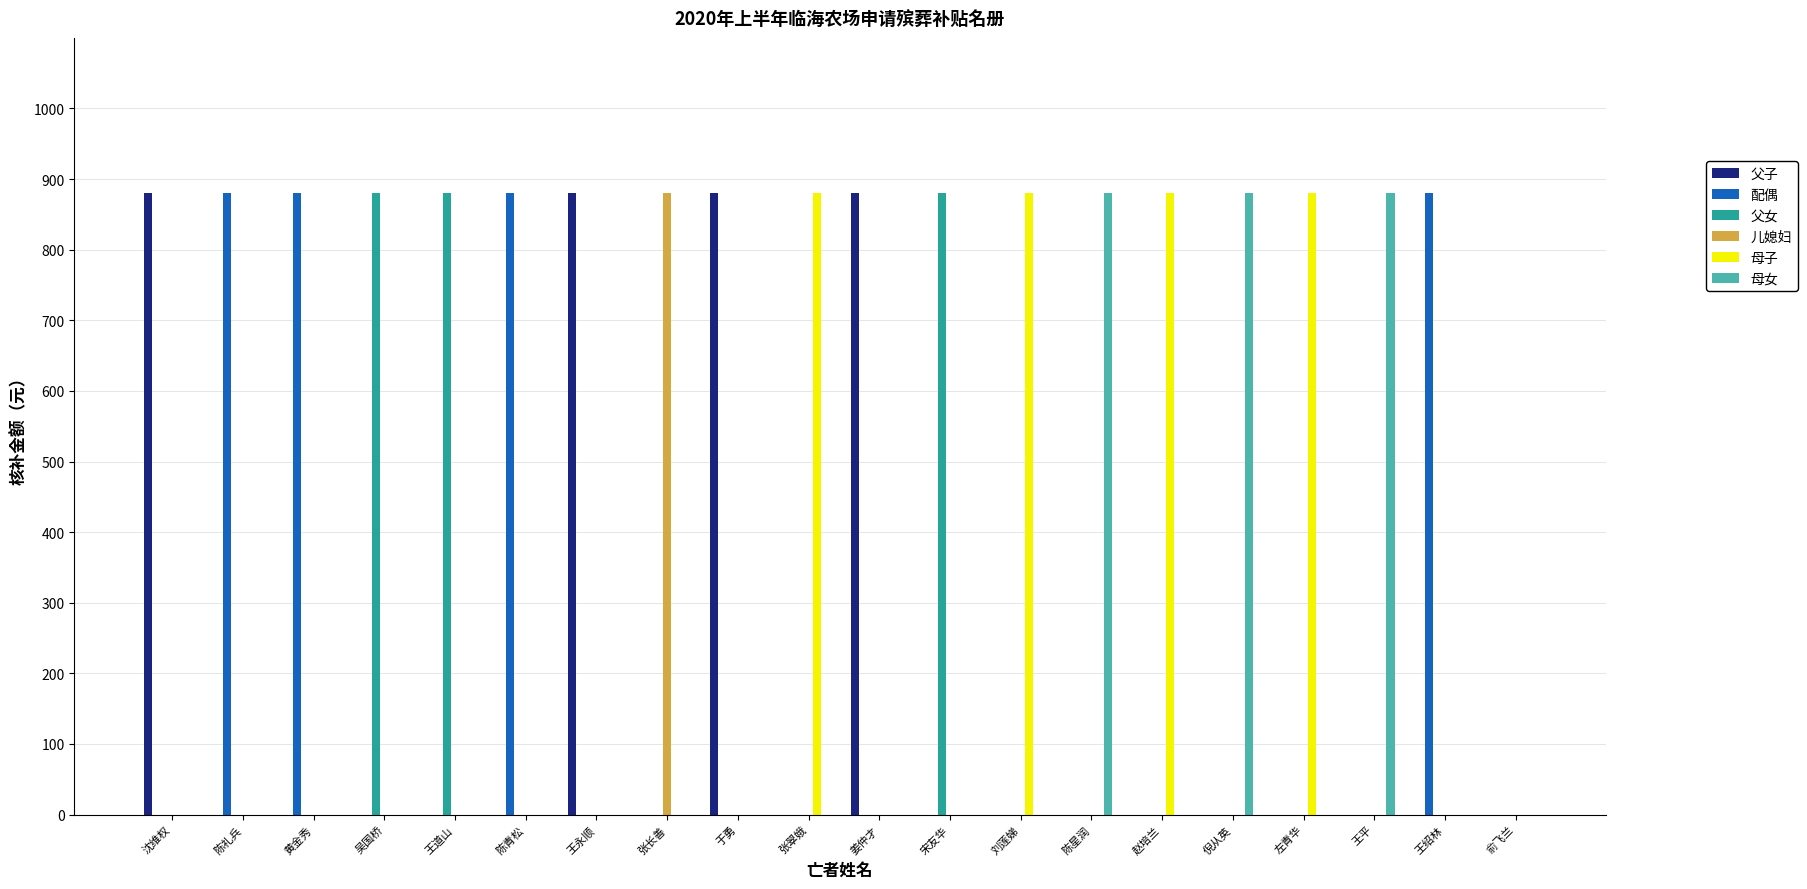

What is the sum of all 父女 values?

2640